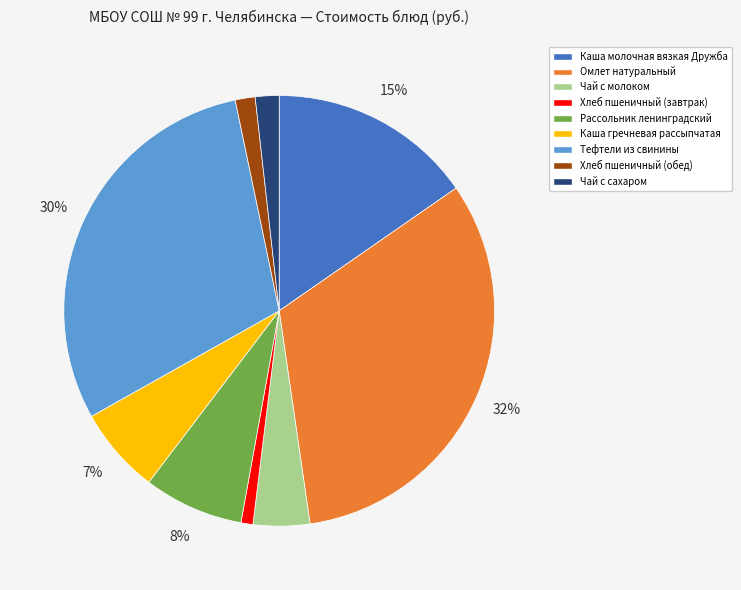

Does Рассольник ленинградский represent more than half of the total?

No